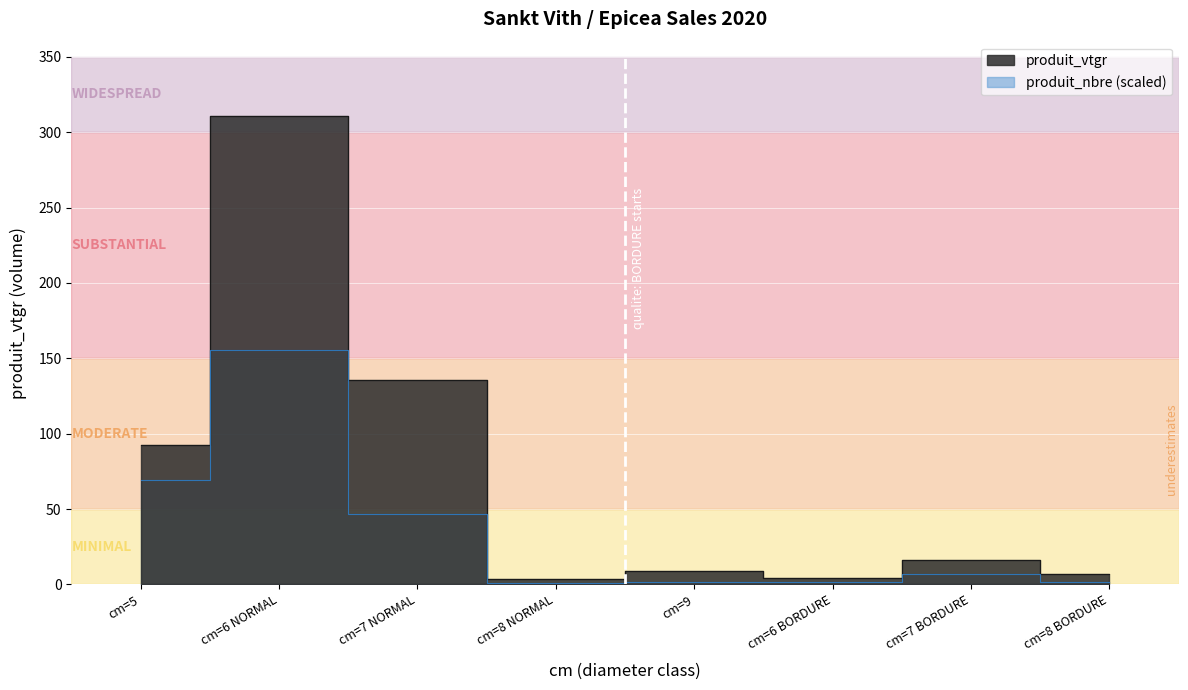

At which category is the sum across all series the highest?

cm=6 NORMAL